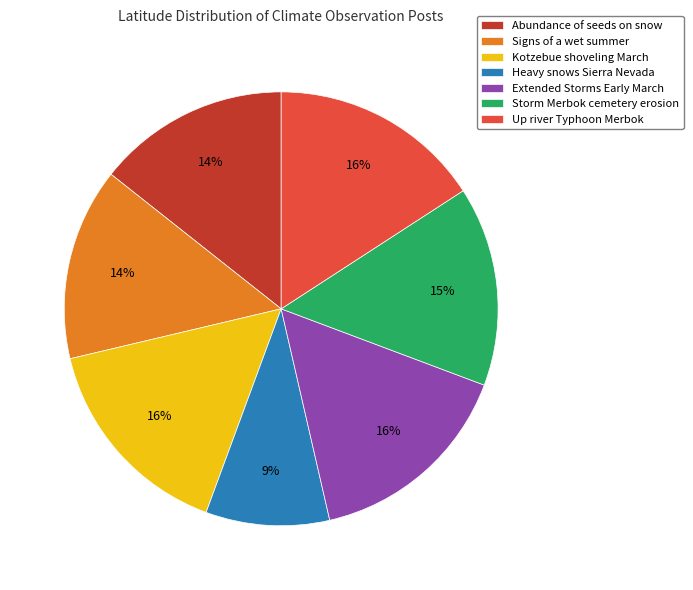

To the nearest percent, what is the difference between the largest and smallest slice percentages?

7%